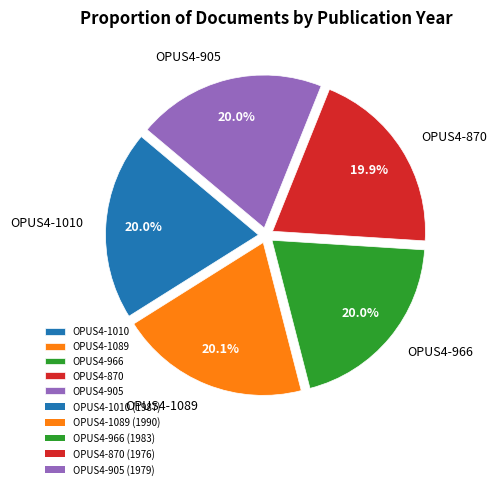

Does any single category account for the majority?

No